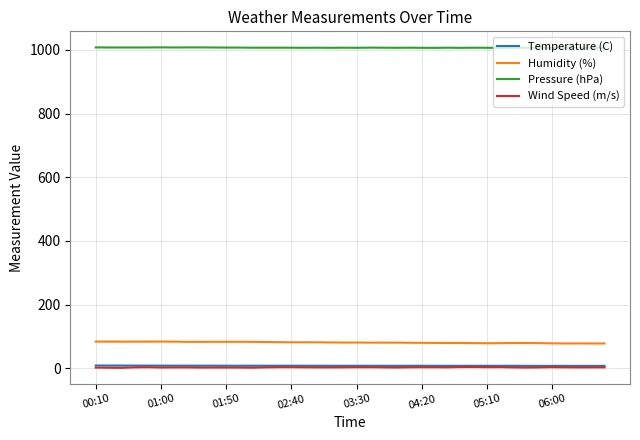

True or false: Wind Speed (m/s) and Humidity (%) intersect in this chart.

False